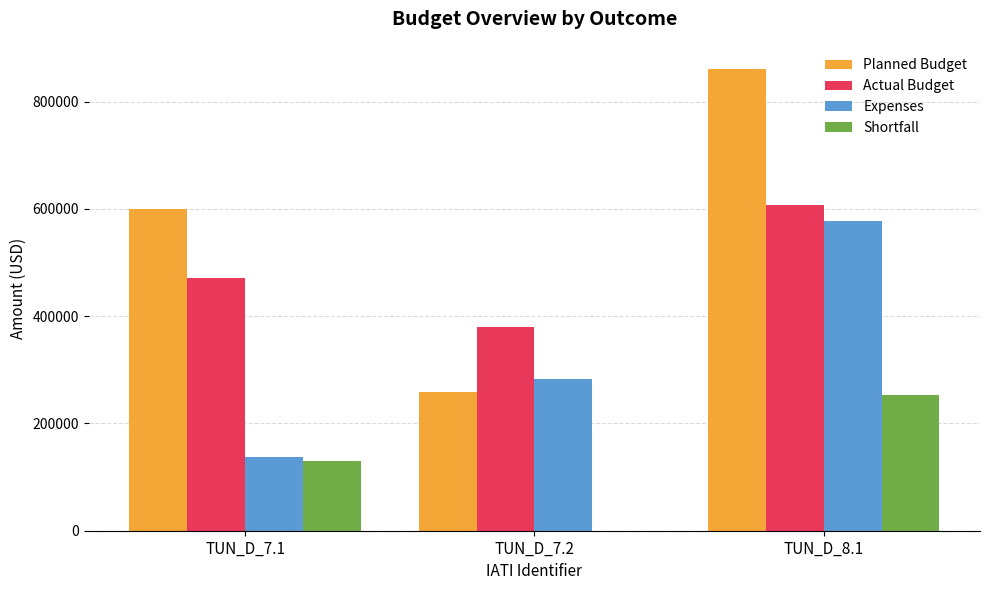

Reading right to left, what are all the values shown in this chart?

Planned Budget: TUN_D_8.1=861069.0	TUN_D_7.2=258646.0	TUN_D_7.1=600000.0
Actual Budget: TUN_D_8.1=607730.9	TUN_D_7.2=380095.0	TUN_D_7.1=470714.3
Expenses: TUN_D_8.1=577086.5	TUN_D_7.2=283040.1	TUN_D_7.1=137318.3
Shortfall: TUN_D_8.1=253338.1	TUN_D_7.2=0.0	TUN_D_7.1=129285.7